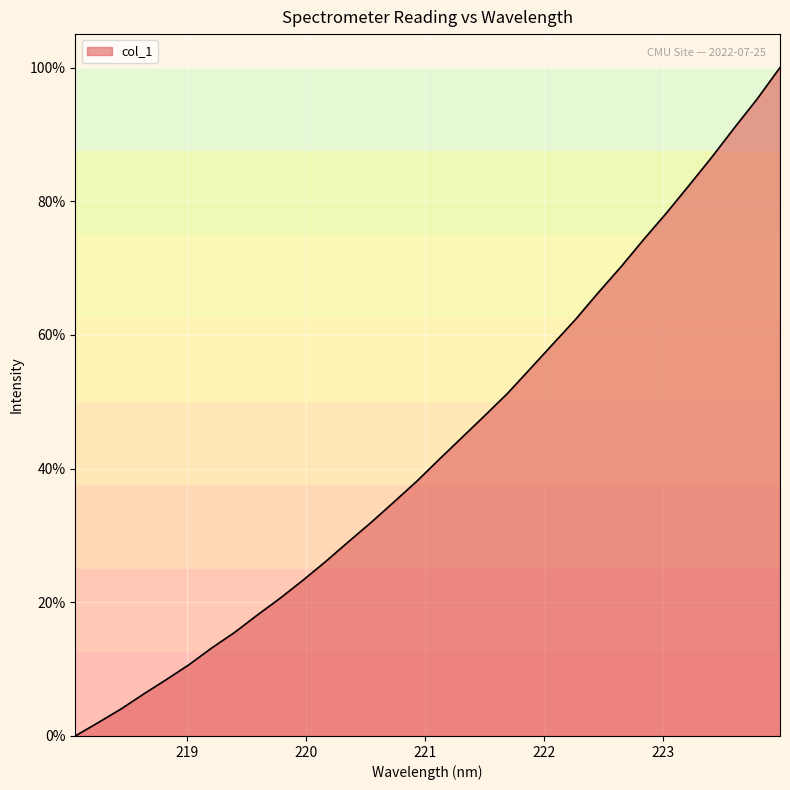

Reading right to left, extract all data points from this chart.

100.0	95.3	91.0	86.6	82.4	78.2	74.3	70.2	66.3	62.3	58.6	54.9	51.2	47.9	44.7	41.4	38.1	35.0	31.9	29.0	26.1	23.3	20.6	18.1	15.5	13.2	10.7	8.4	6.3	4.0	2.0	0.0